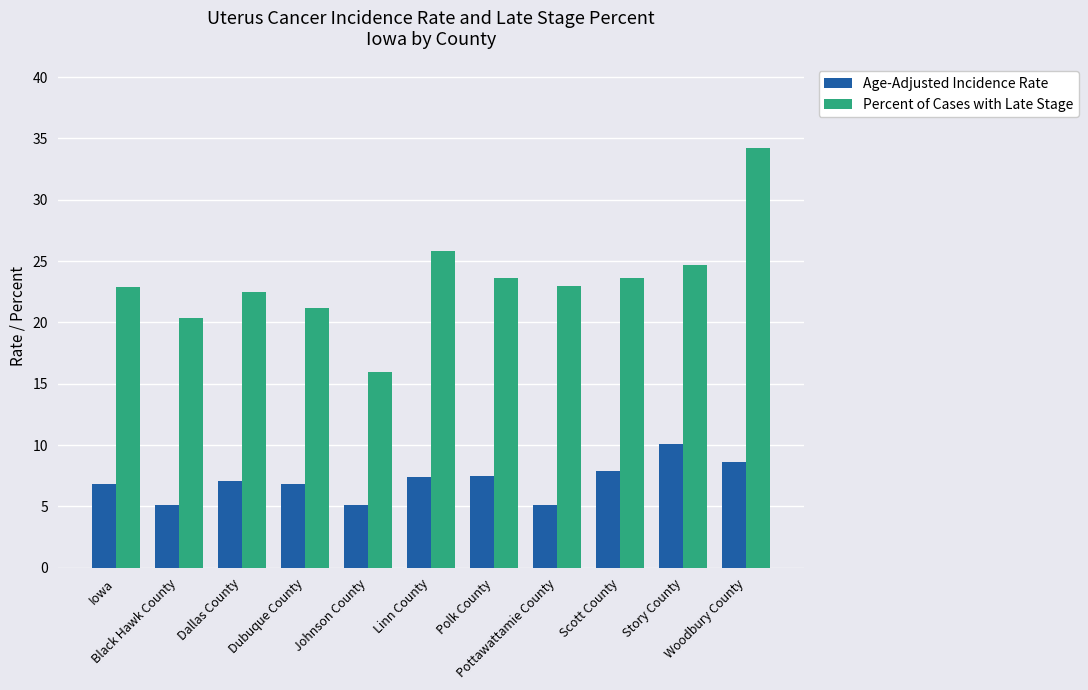

What is the label of the 2nd bar from the right?

Story County